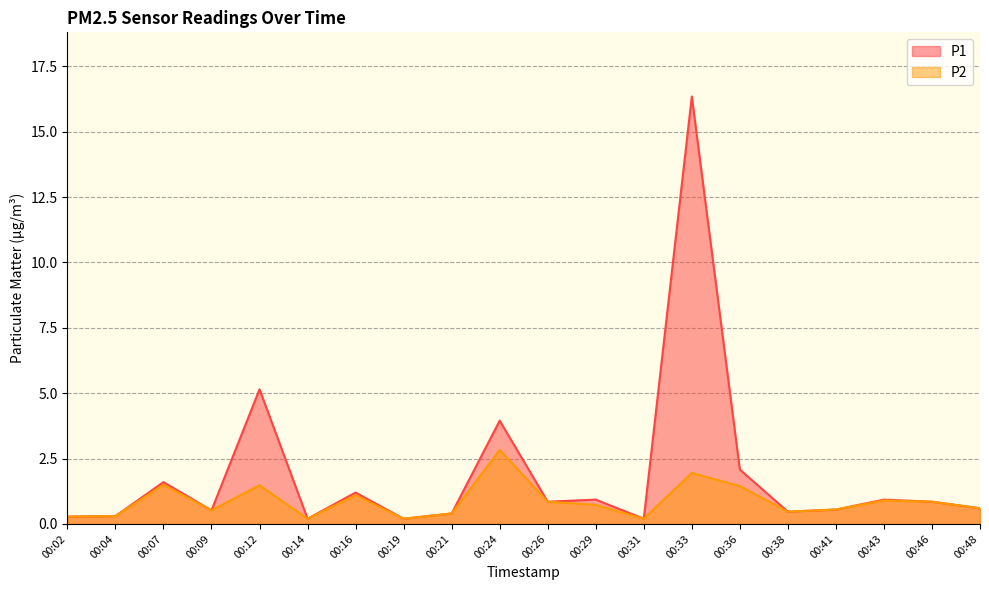

Reading left to right, list all the values displayed in this chart.

P1: 00:02=0.3	00:04=0.3	00:07=1.6	00:09=0.5	00:12=5.2	00:14=0.2	00:16=1.2	00:19=0.2	00:21=0.4	00:24=4.0	00:26=0.8	00:29=0.9	00:31=0.2	00:33=16.4	00:36=2.1	00:38=0.5	00:41=0.6	00:43=0.9	00:46=0.8	00:48=0.6
P2: 00:02=0.3	00:04=0.3	00:07=1.5	00:09=0.5	00:12=1.5	00:14=0.2	00:16=1.1	00:19=0.2	00:21=0.4	00:24=2.8	00:26=0.8	00:29=0.7	00:31=0.2	00:33=1.9	00:36=1.4	00:38=0.5	00:41=0.6	00:43=0.9	00:46=0.8	00:48=0.6